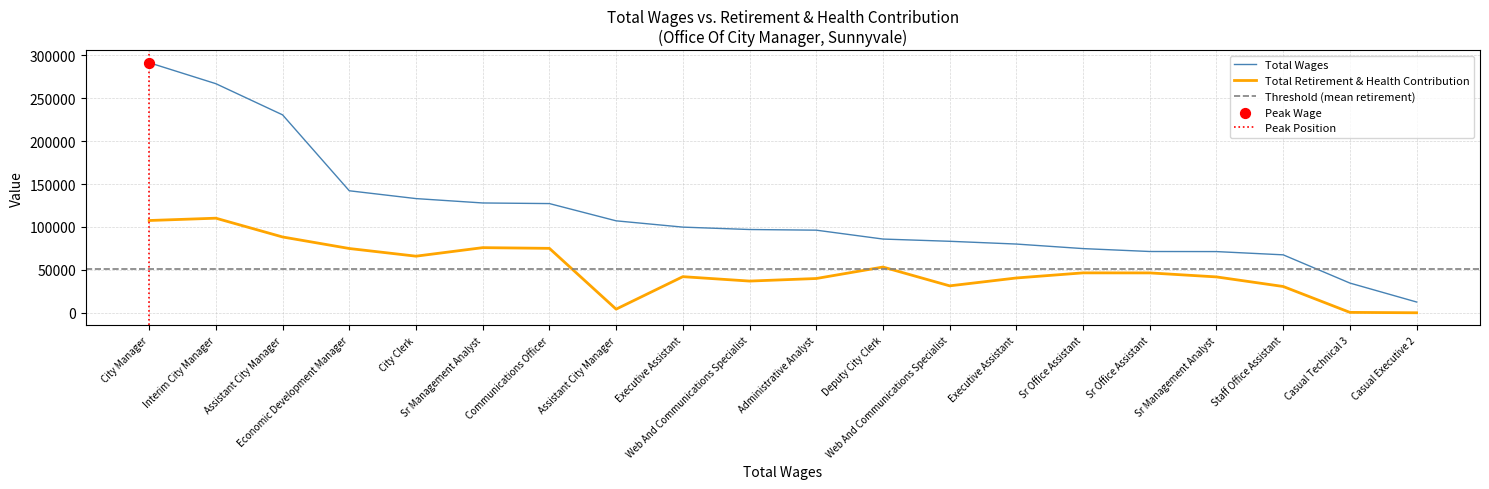

Which series has the largest Y range (max minus min)?

Total Wages